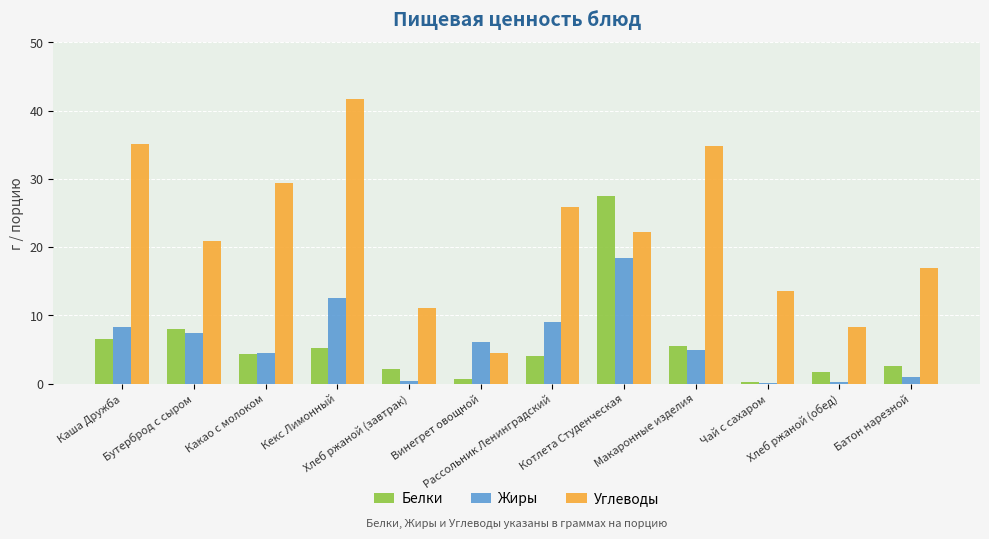

What is the maximum value for Жиры?

18.3